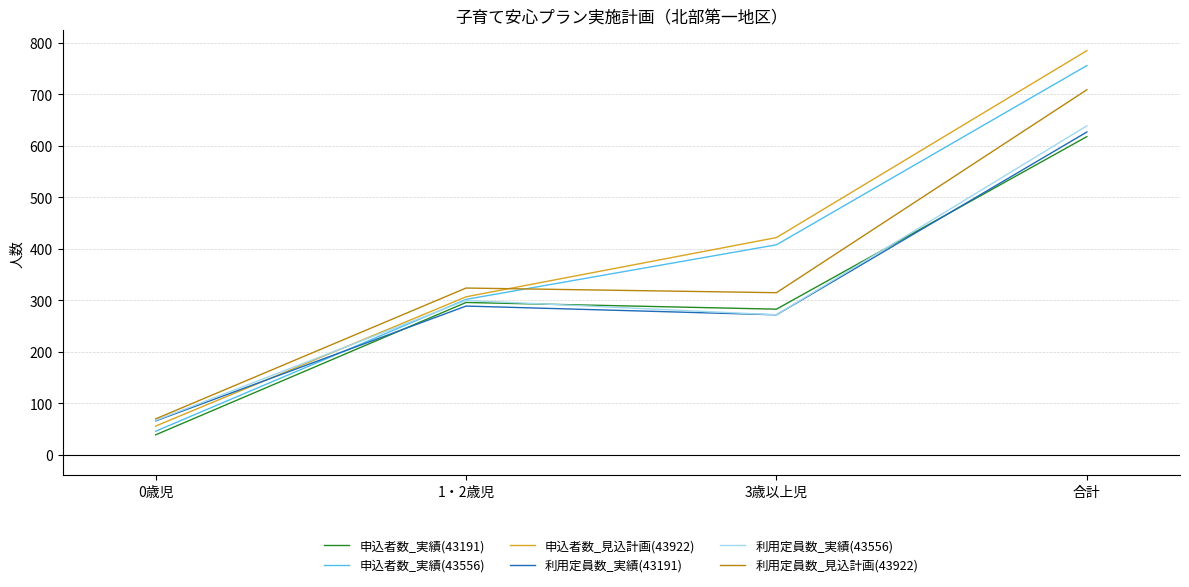

What position from the right is 合計?

1